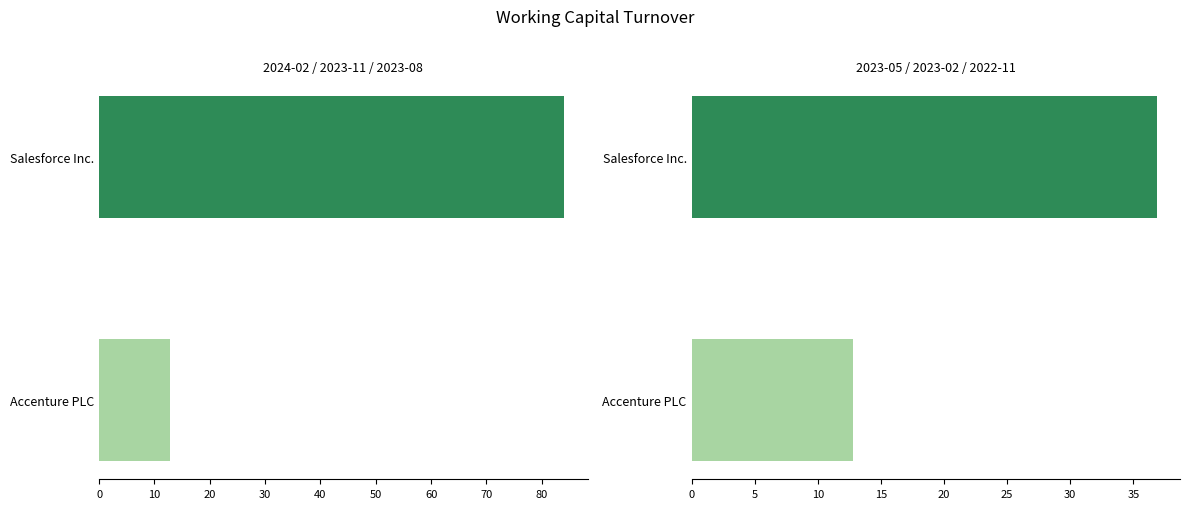

Rank the categories by Salesforce Inc. value from lowest to highest.

2023-02-28, 2023-05-31, 2022-11-30, 2023-08-31, 2023-11-30, 2024-02-29